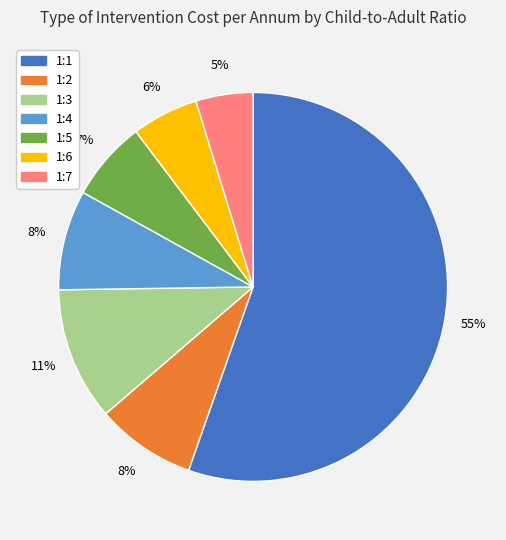

To the nearest percent, what is the combined percentage of 1:3 and 1:2?

19%